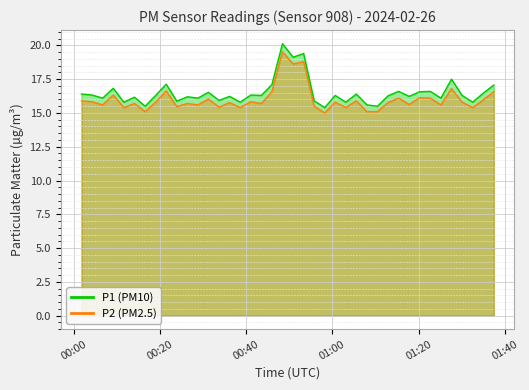

What is the greatest value displayed?

20.1